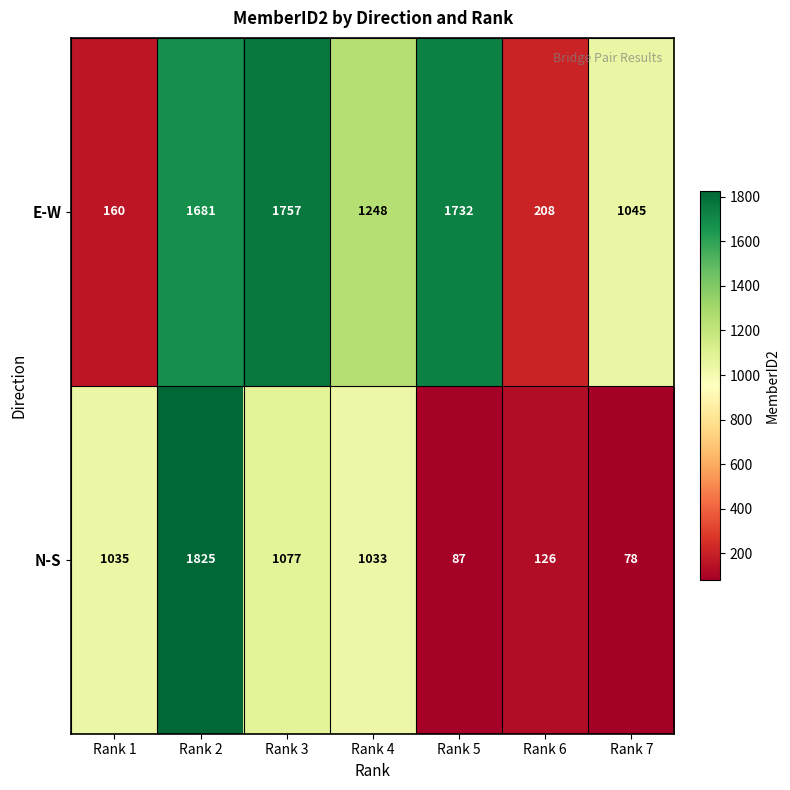

At which label is E-W closest to 958?

Rank 7